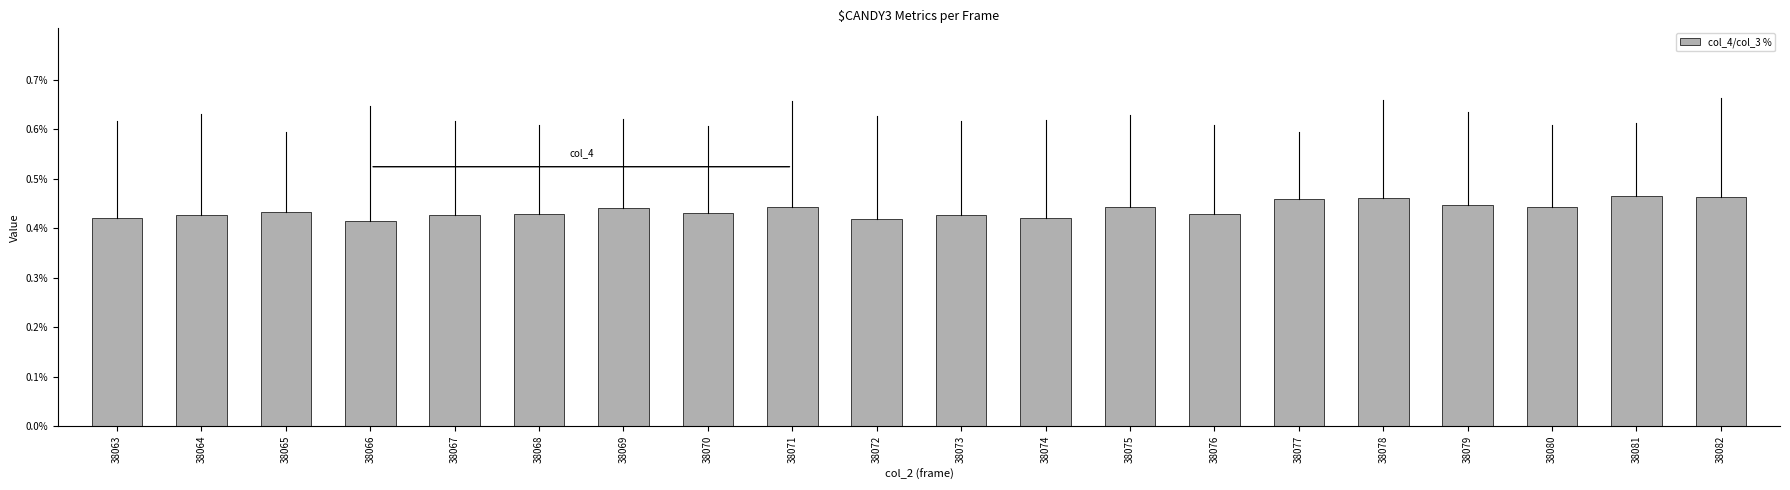

Rank the categories by value from highest to lowest.

38081, 38082, 38078, 38077, 38079, 38080, 38075, 38071, 38069, 38065, 38070, 38068, 38076, 38073, 38067, 38064, 38074, 38063, 38072, 38066